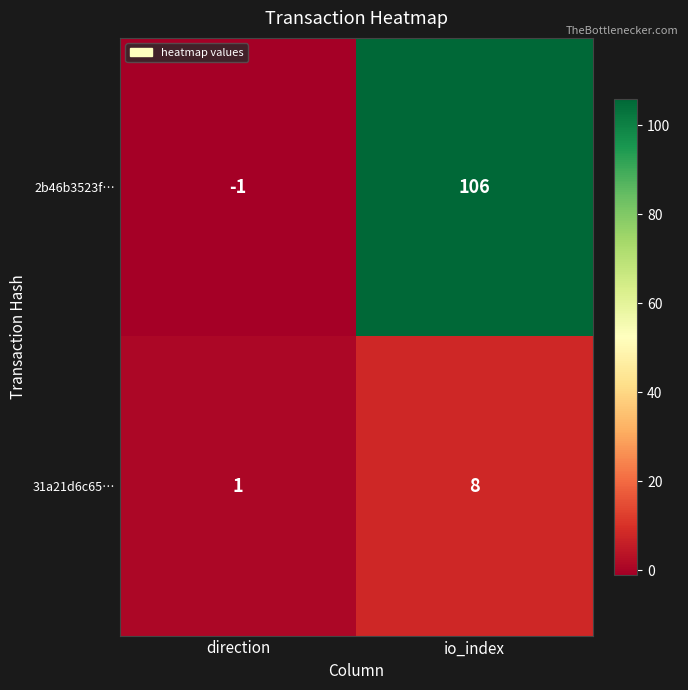

True or false: 2b46b3523f… has a value of -1 at direction.

True